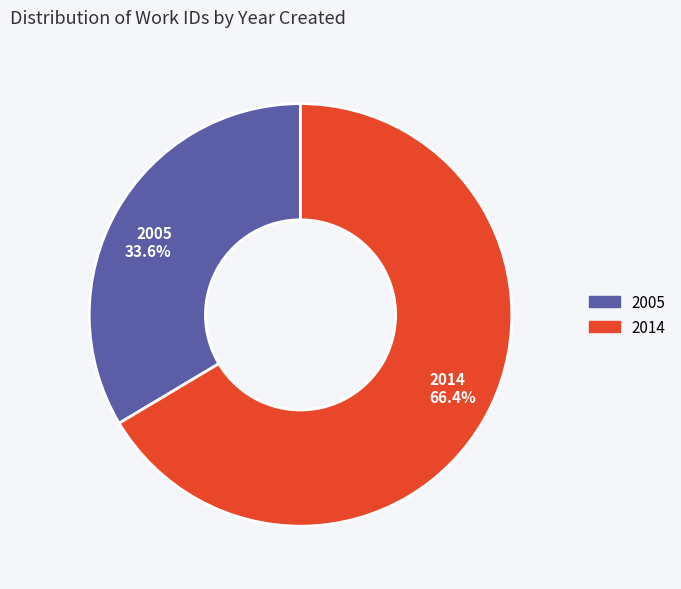

What is the largest slice in the pie chart?

2014